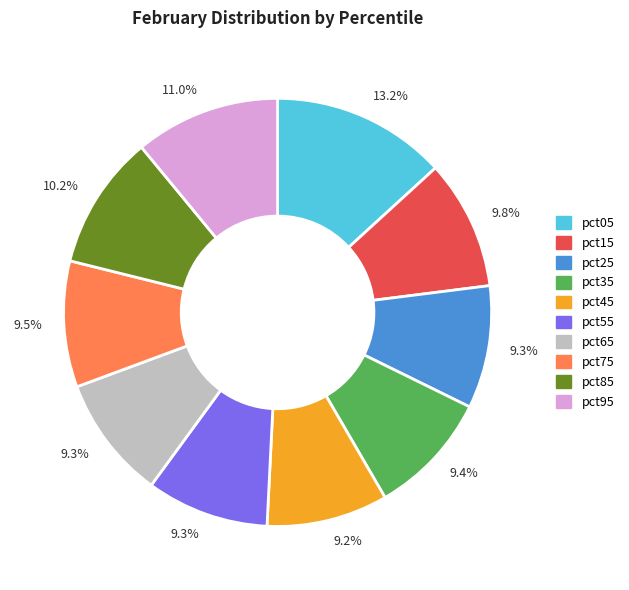

How many slices are in this pie chart?

10